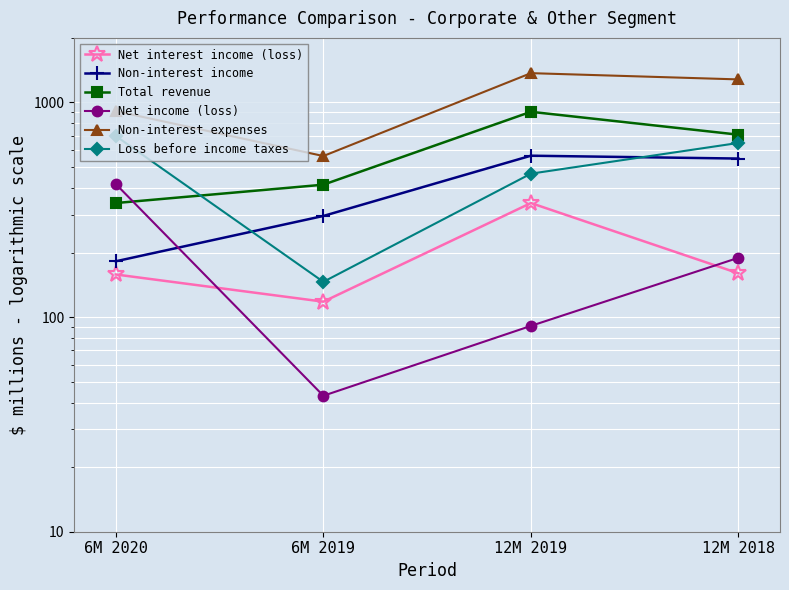

The value of Non-interest income at 12M 2019 is 565. True or false?

True